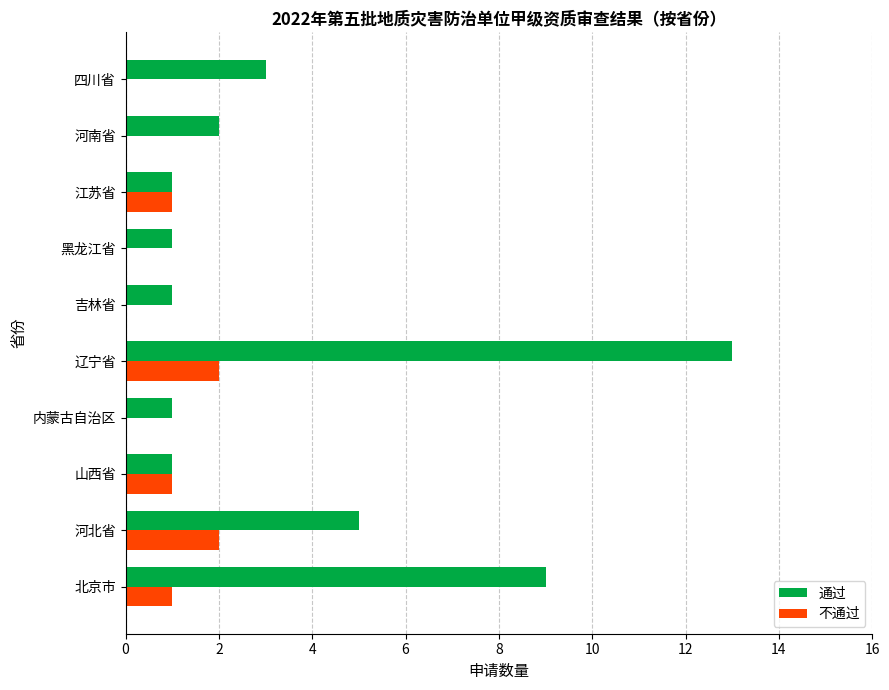

Which series changed the most between 山西省 and 辽宁省?

通过